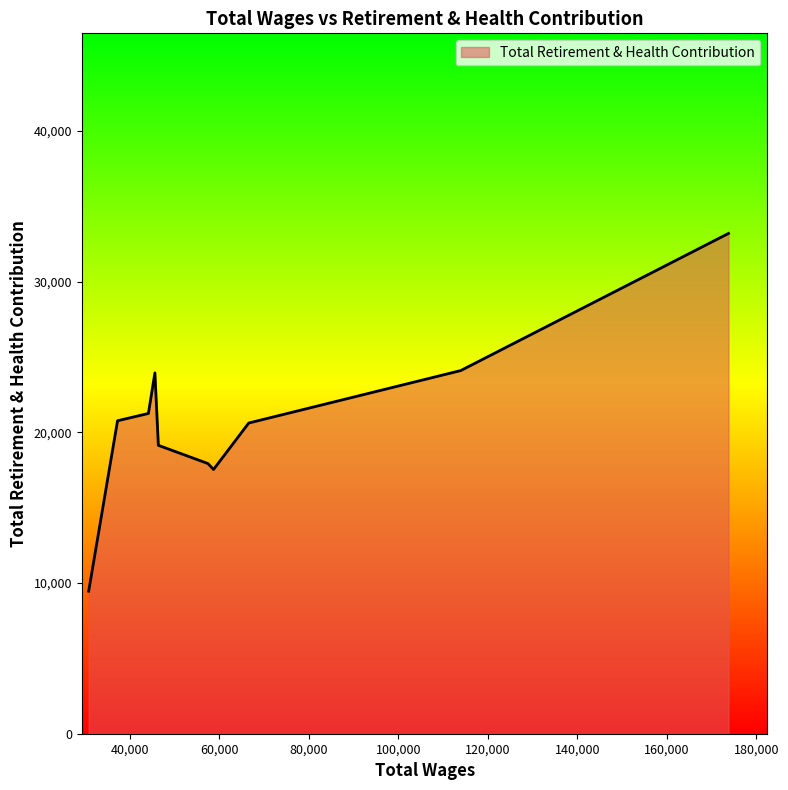

What is the difference between the maximum and minimum values?

23734